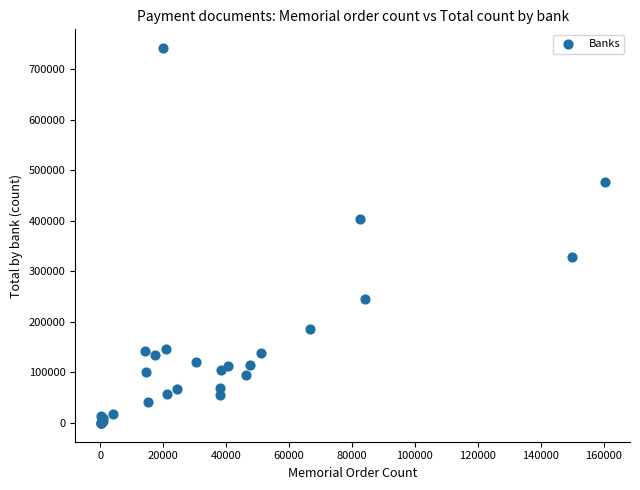

What Y value in the scatter plot is closest to 370737?

403596